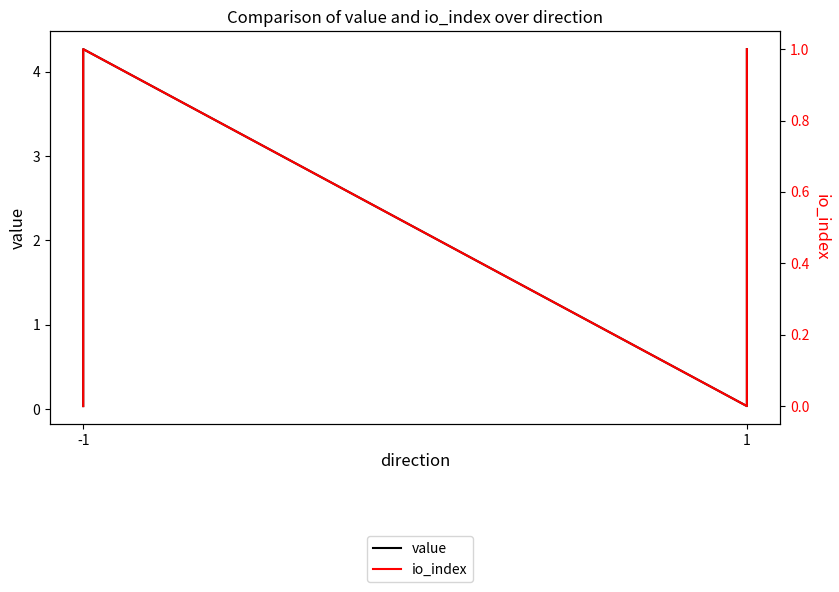

Which series has the largest total across all categories?

value